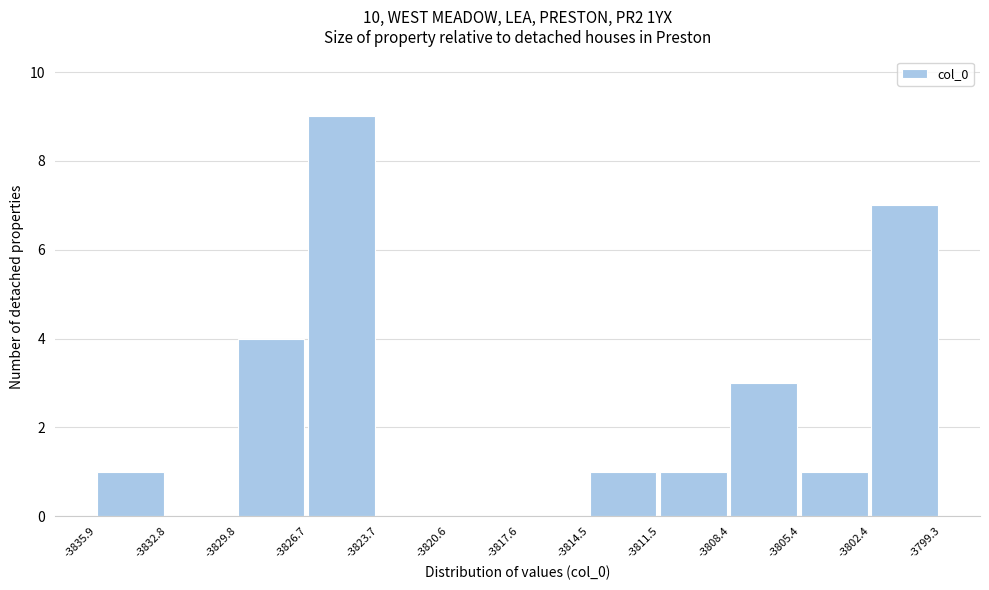

Which range on the x-axis has the tallest bar?

-3826.7 to -3823.7